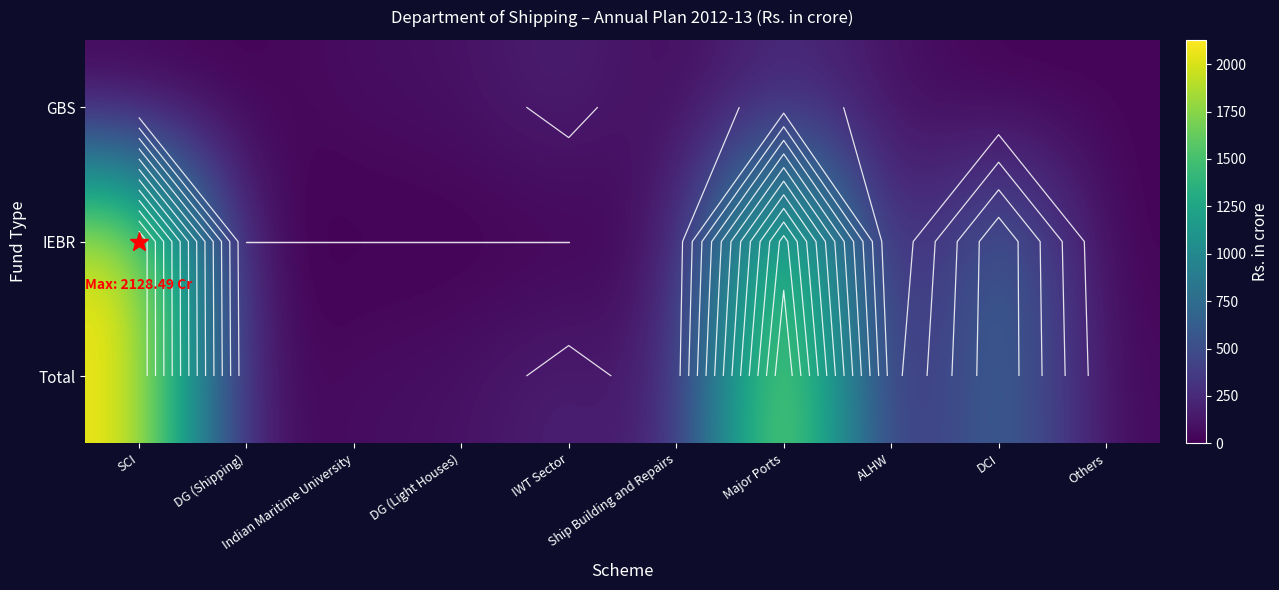

At which category does the chart reach its minimum across all series?

SCI